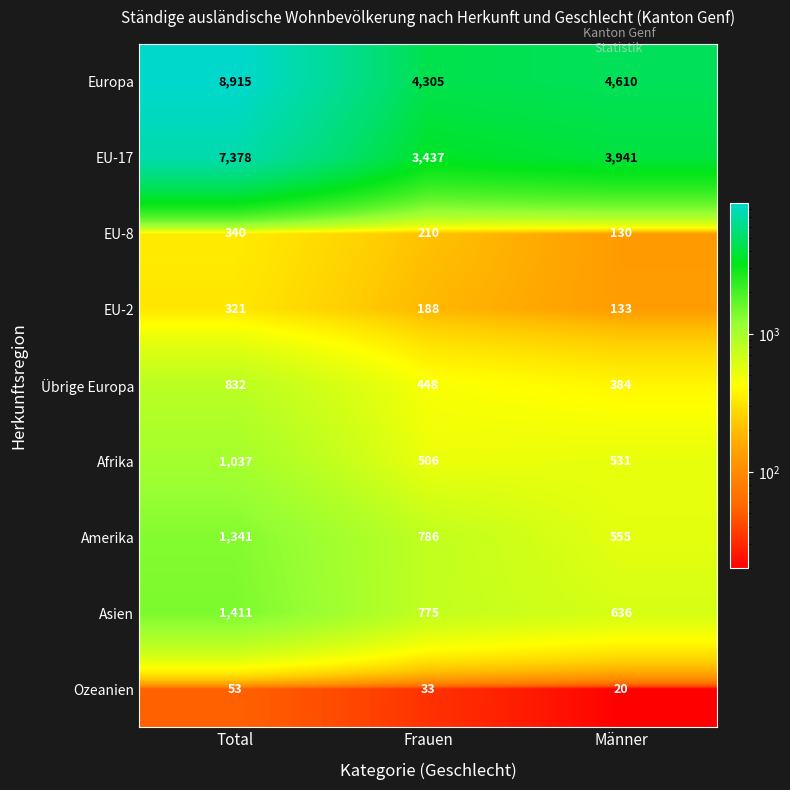

What is the difference between the highest and lowest values at Total?

8862